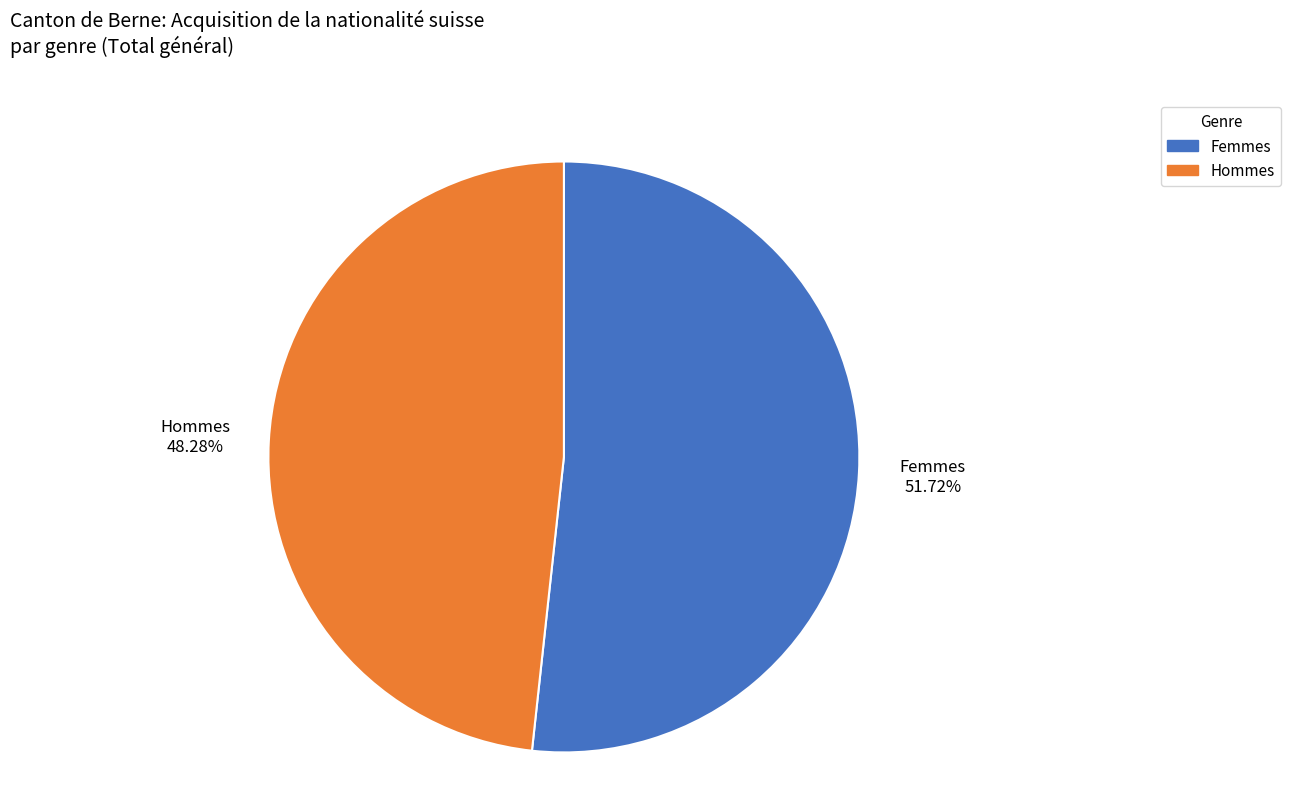

What is the largest slice in the pie chart?

Femmes